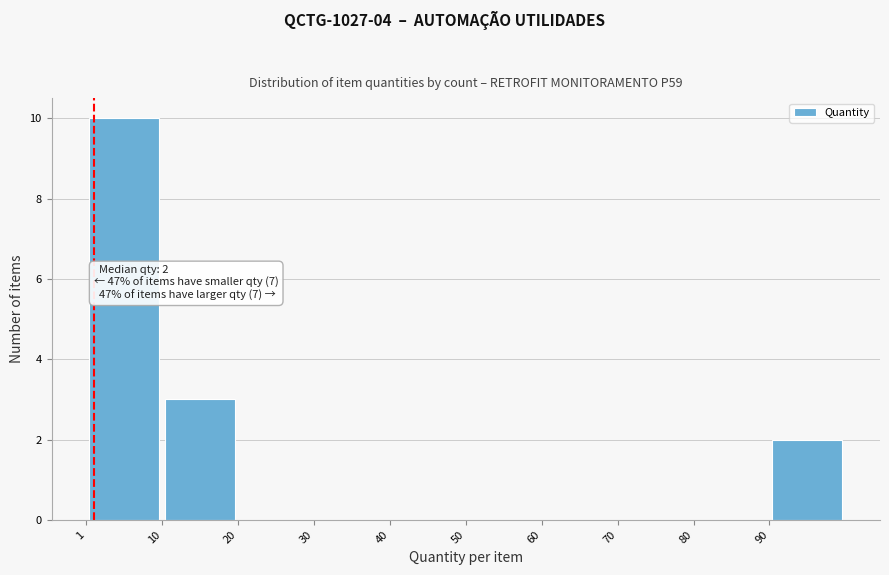

Which range on the x-axis has the tallest bar?

1.0 to 10.9